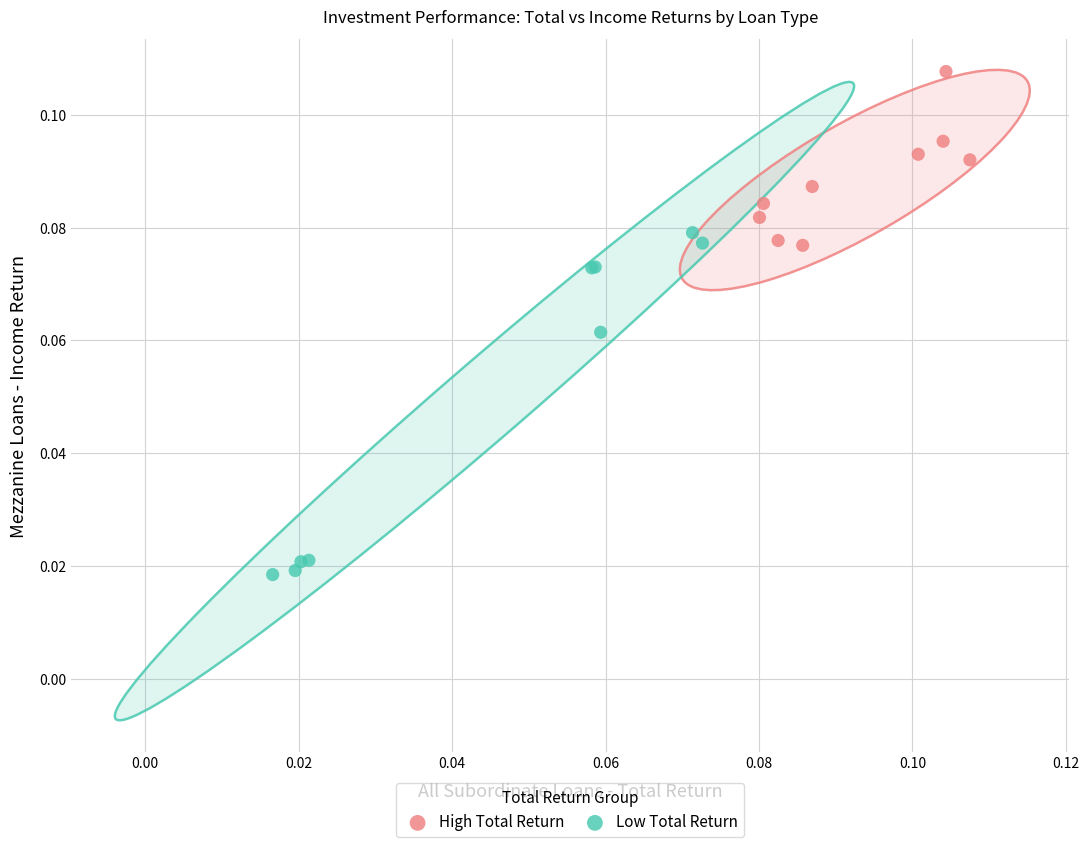

Which series has the largest Y range (max minus min)?

Low Total Return